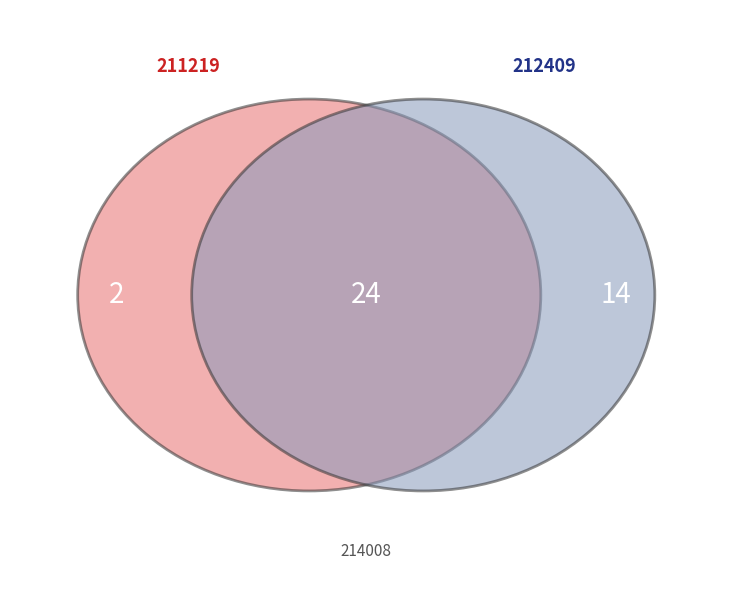

How many segments does this pie chart have?

3